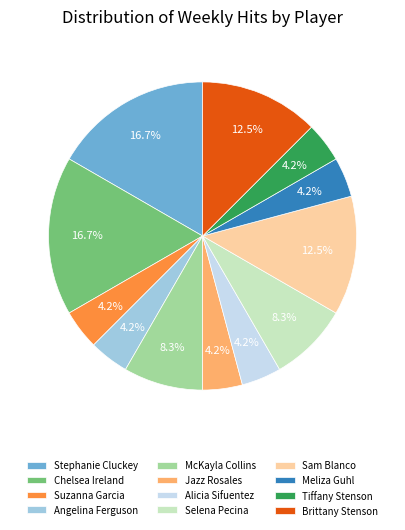

Is Angelina Ferguson the majority of the pie?

No